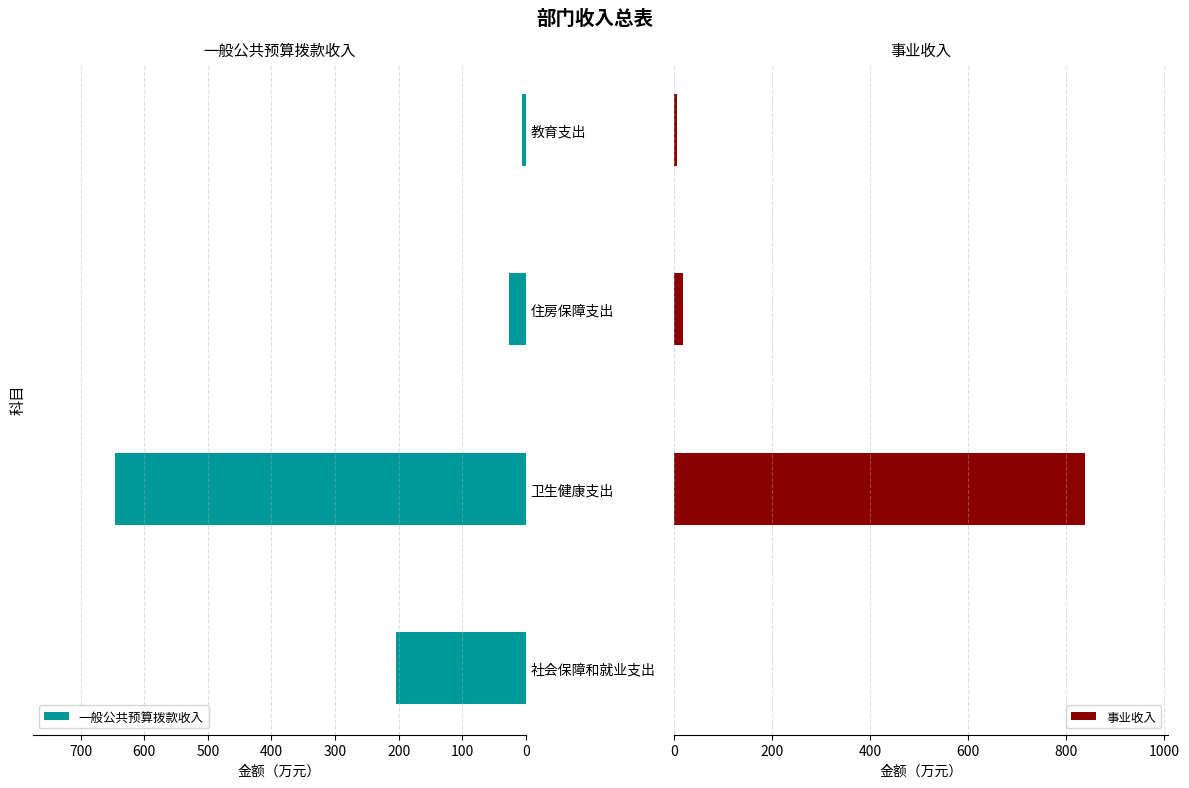

How many bars are there in each group?

2